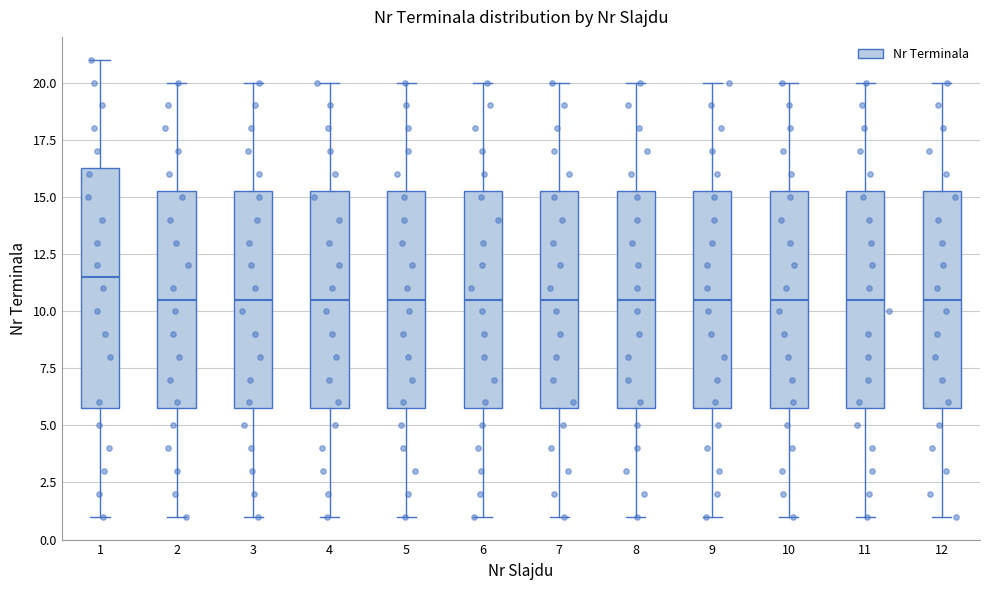

Where does the lower whisker of the box at x = 10 end on the y-axis? The values are not printed on the chart, so give them approximately, as read against the axis.

1.0